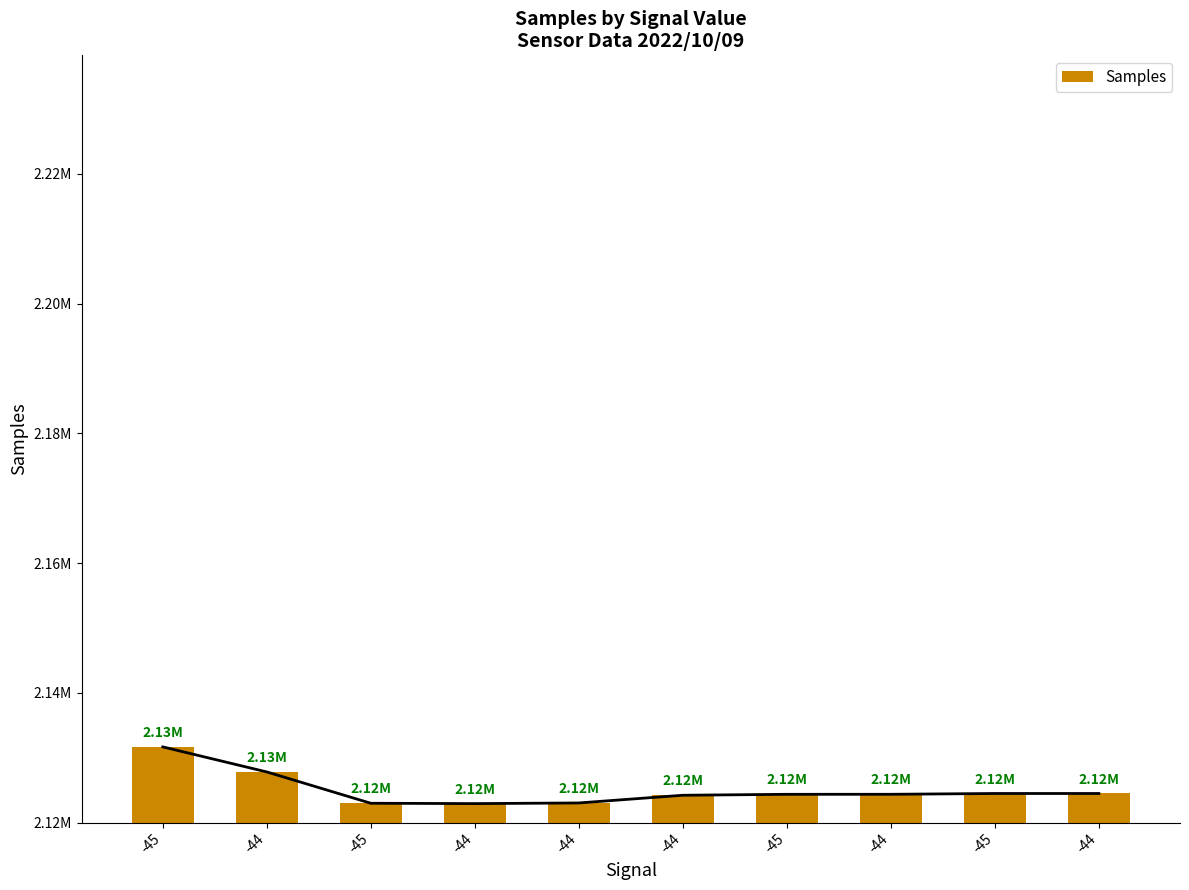

The value at -45 is 1297897. True or false?

False